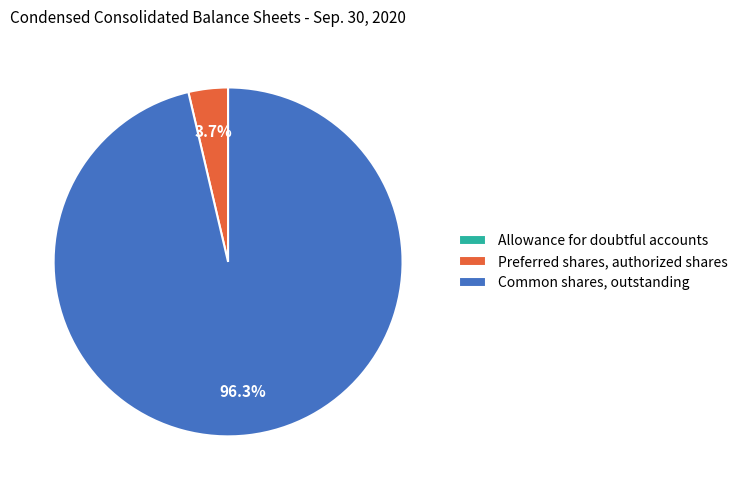

Which category has the biggest portion of the pie?

Common shares, outstanding